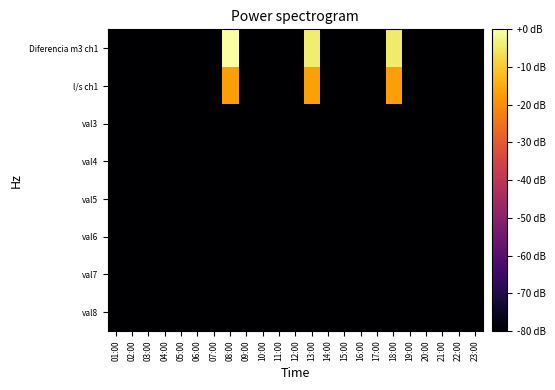

How many series are shown in this chart?

8